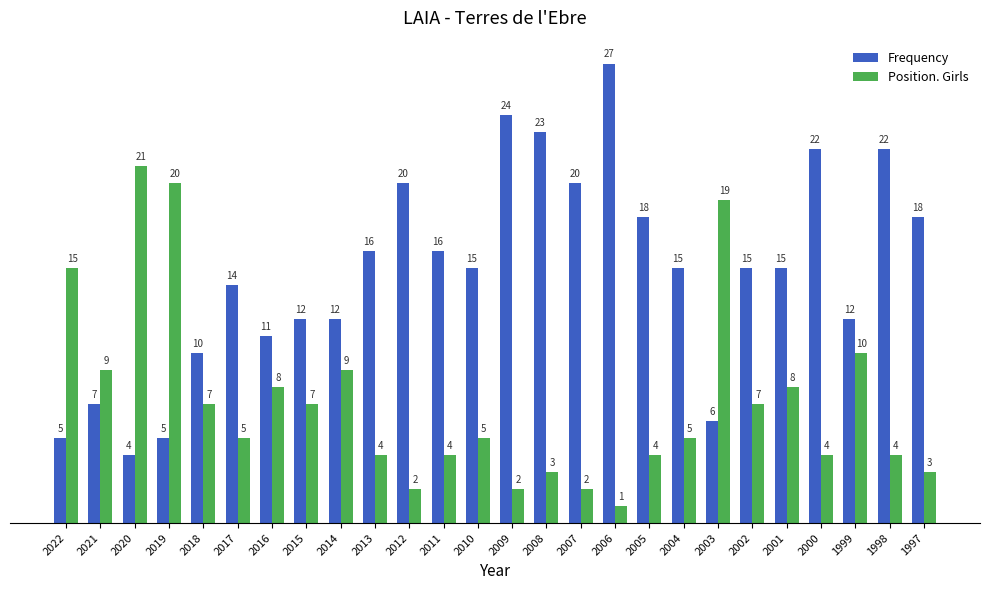

Rank the series by their average value, from lowest to highest.

Position. Girls, Frequency